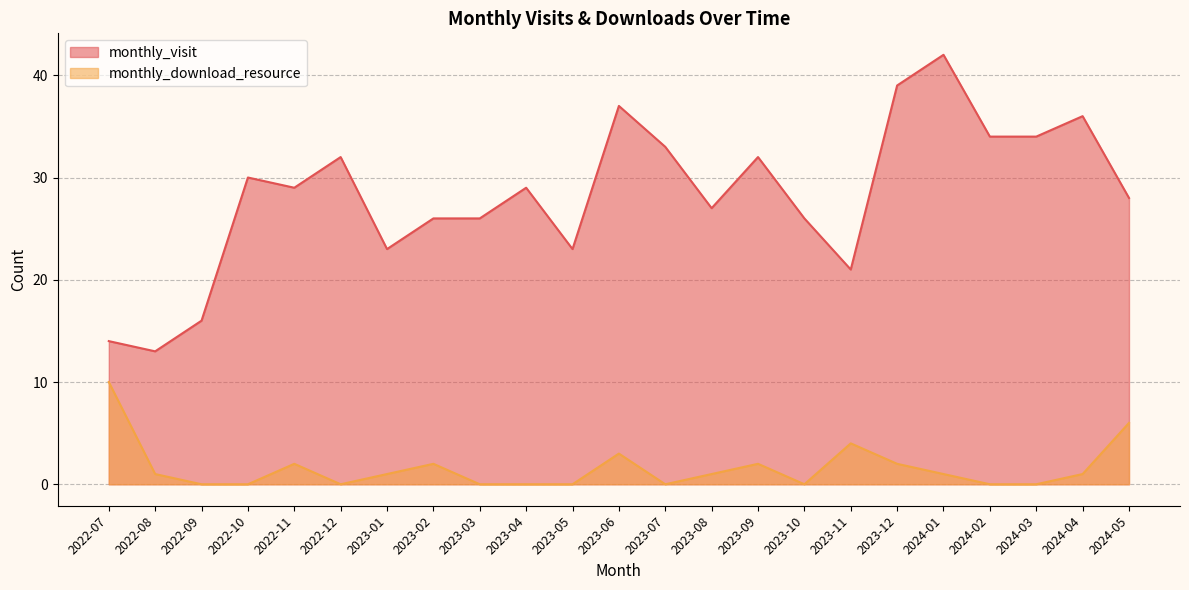

What position from the left is 2024-03?

21